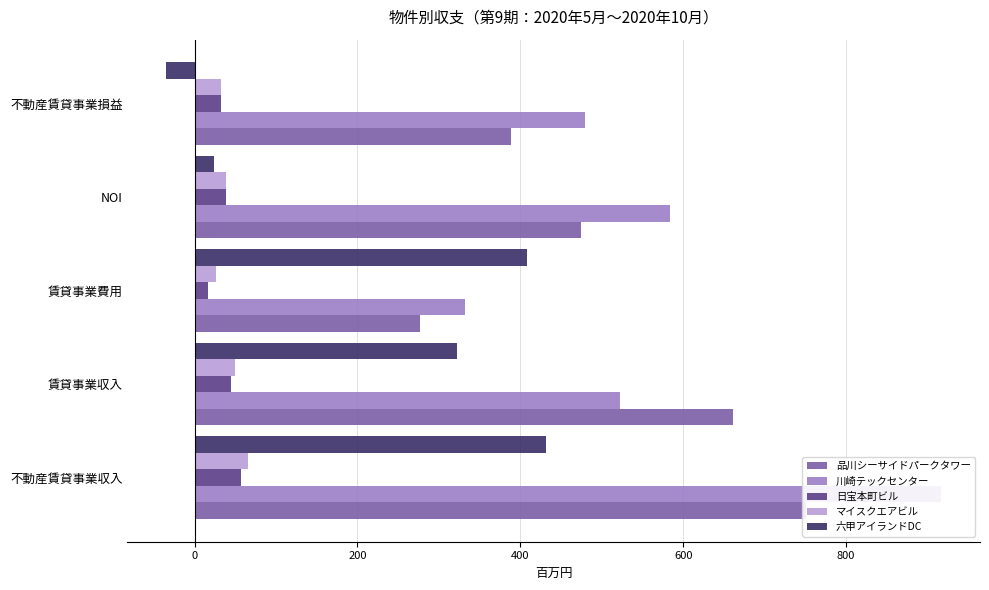

Does the chart contain any negative values?

Yes